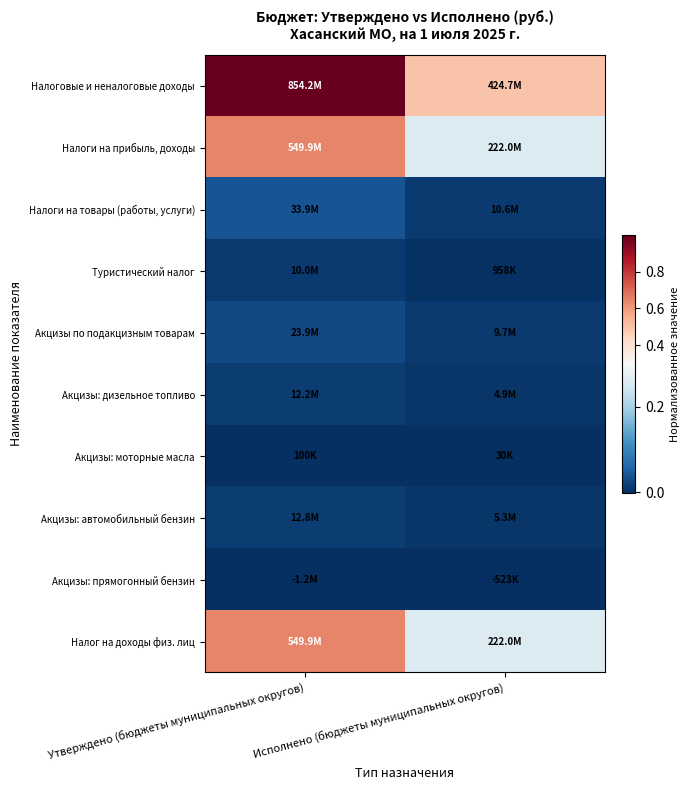

At how many categories does at least one series exceed 0?

2